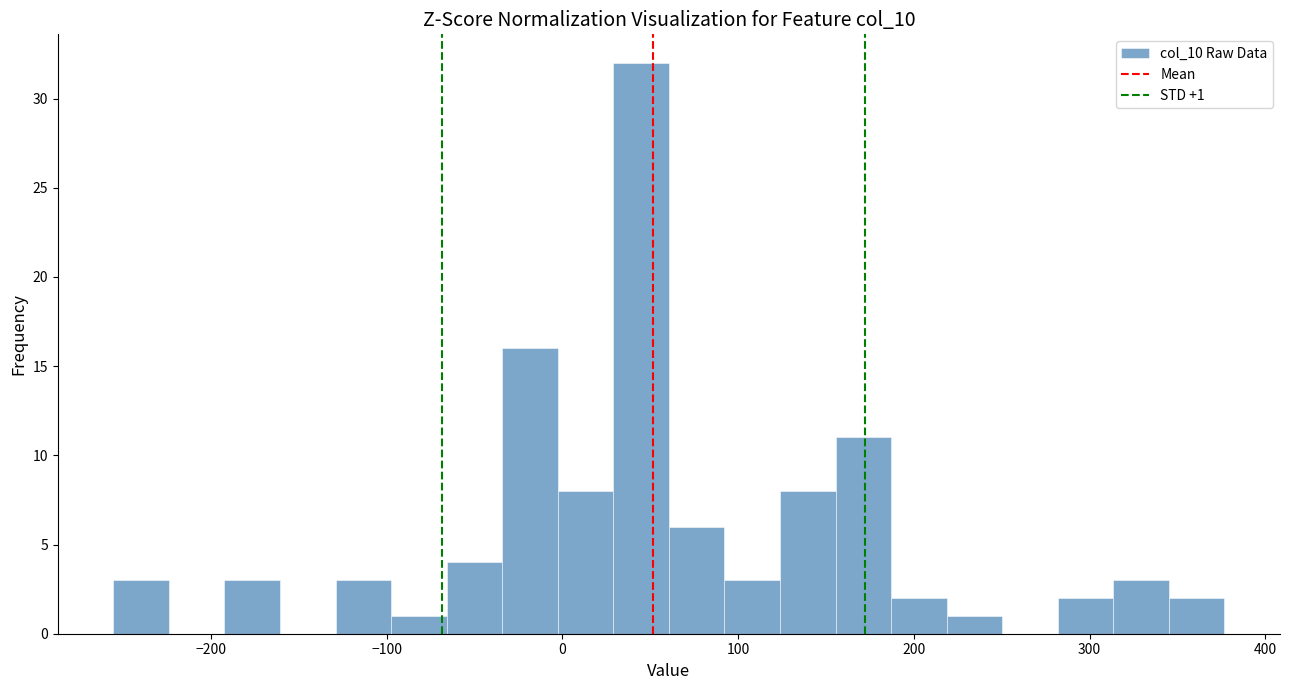

Around what value on the x-axis is the tallest bar? Give the approximate position of its centre, as read against the axis.

40